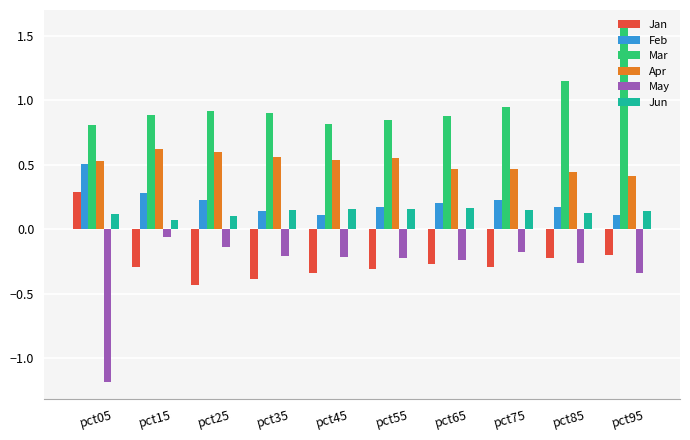

Which category has the highest value in the Feb series?

pct05